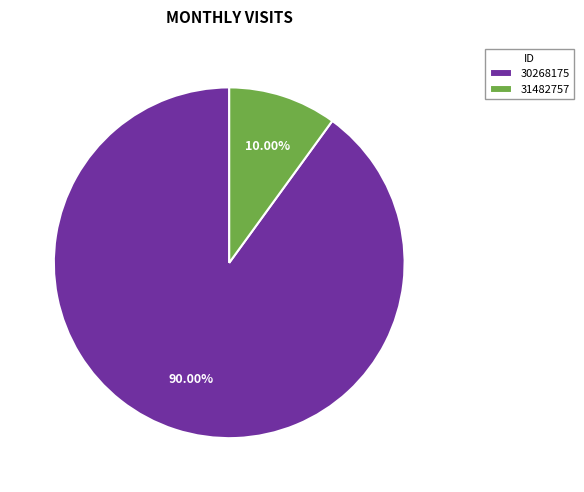

To the nearest percent, what is the difference between the 30268175 and 31482757 slice percentages?

80%